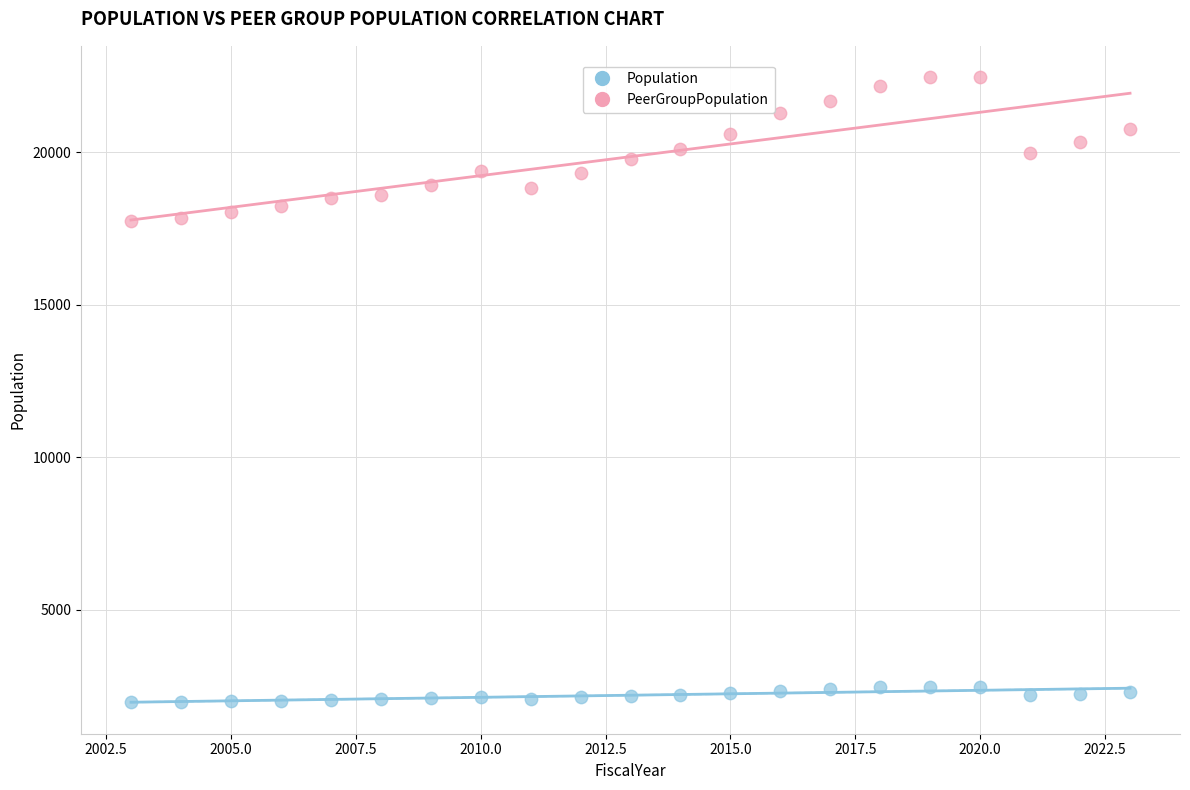

What are all the series names shown in the legend?

Population, PeerGroupPopulation